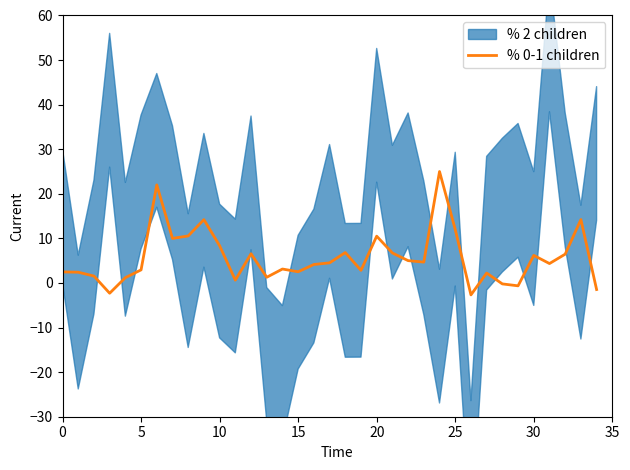

The % 0-1 children series shows 2.9 at 5. True or false?

True